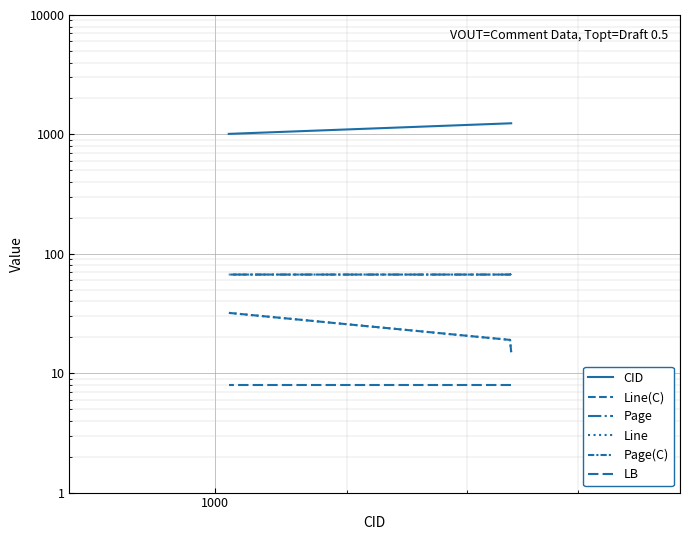

True or false: Page(C) has a value of 67 at 1000.

True